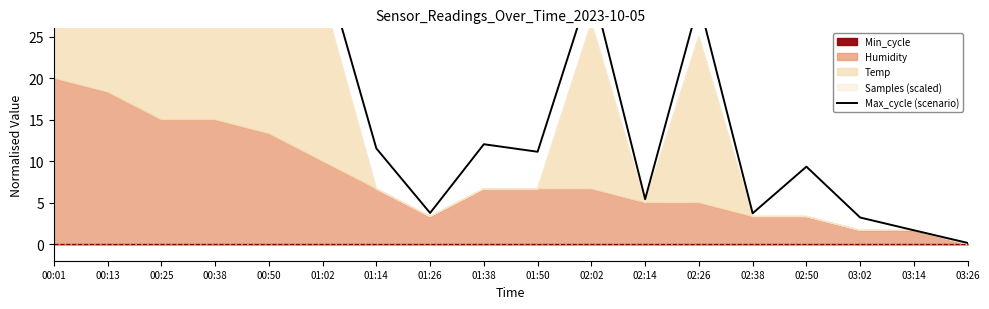

How many interior local peaks (higher than both neighbors) does the data have?

5